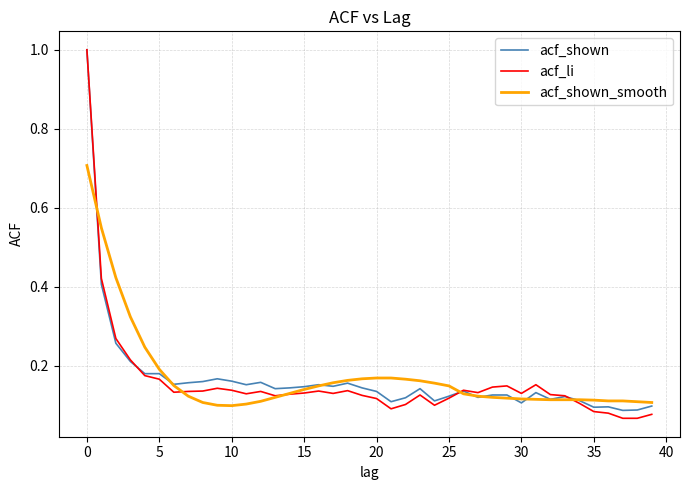

What is the maximum value for acf_shown?

1.0